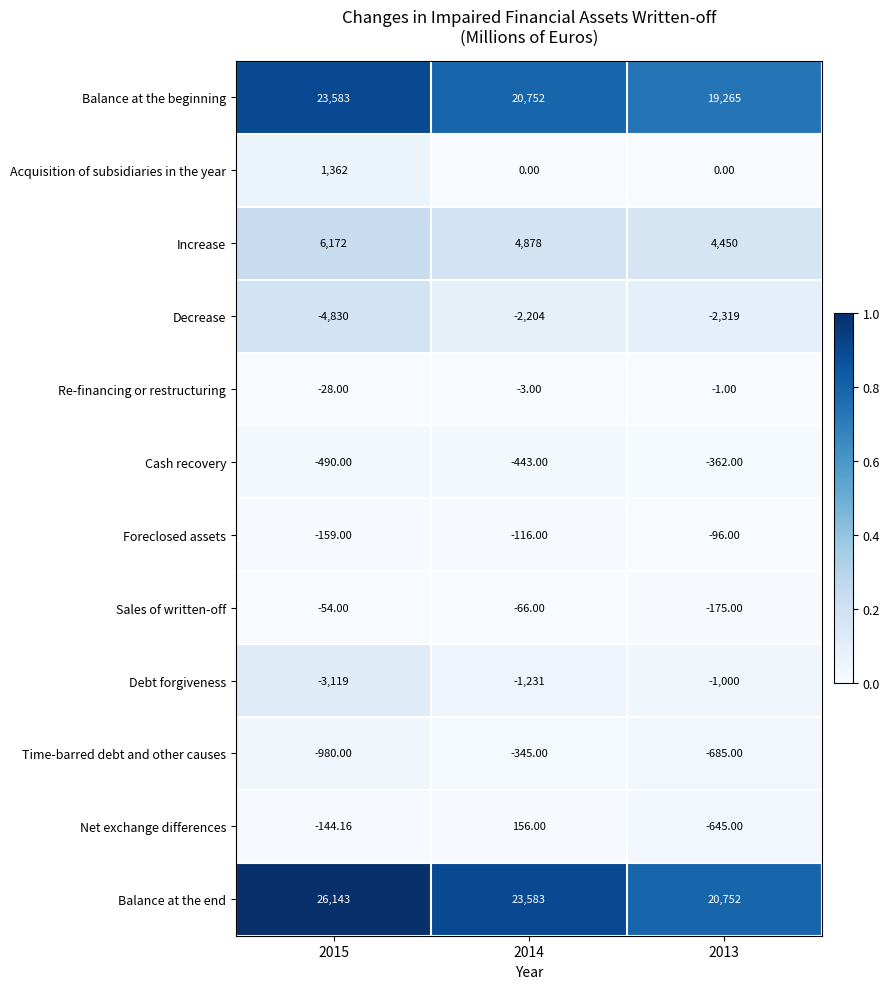

Which series has the largest total across all categories?

Balance at the end